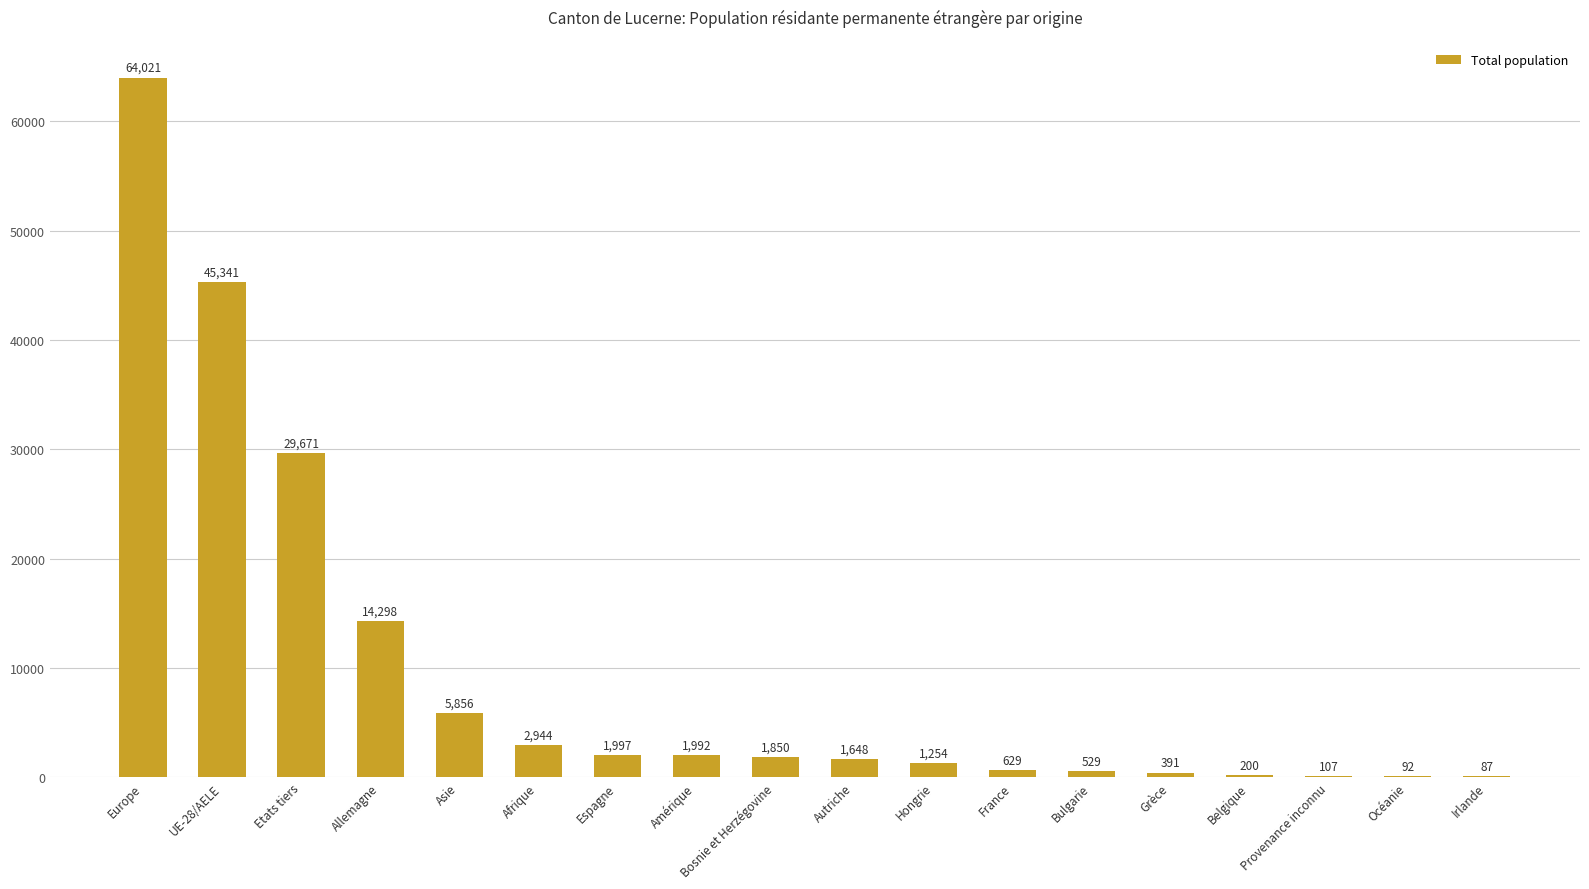

True or false: the data shows 19544 at UE-28/AELE.

False